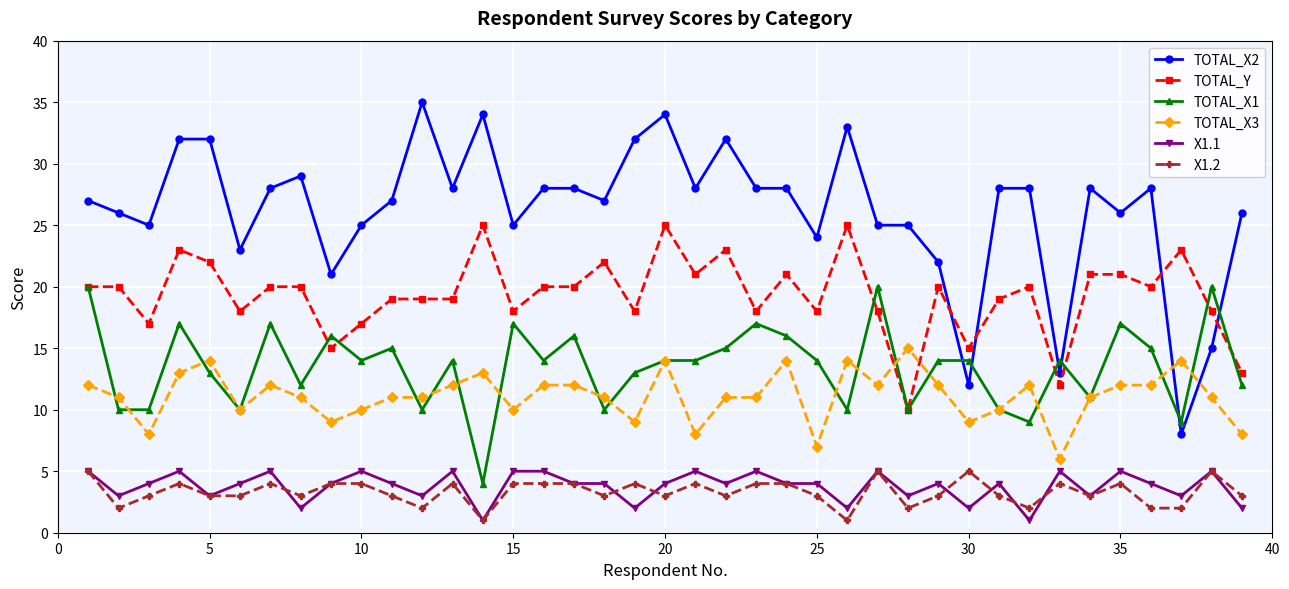

What are all the series names shown in the legend?

TOTAL_X2, TOTAL_Y, TOTAL_X1, TOTAL_X3, X1.1, X1.2